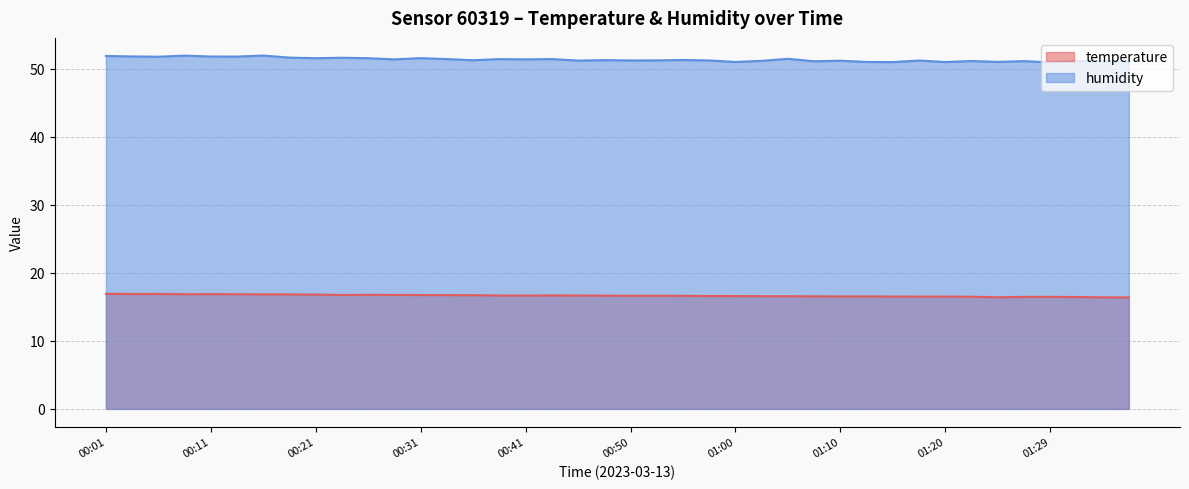

How many data points in humidity are above 51?

33